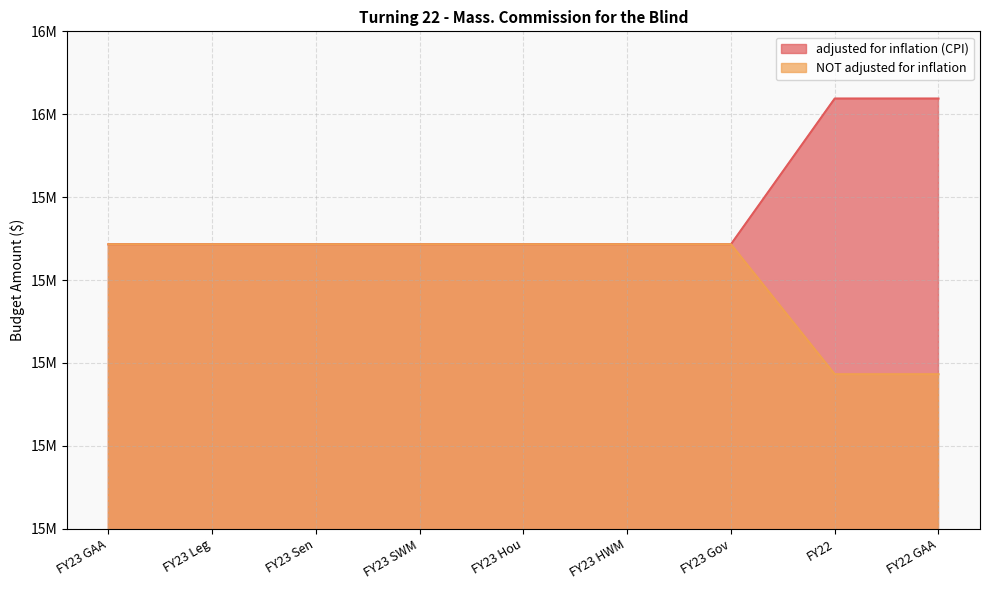

True or false: NOT adjusted for inflation and adjusted for inflation (CPI) intersect in this chart.

False